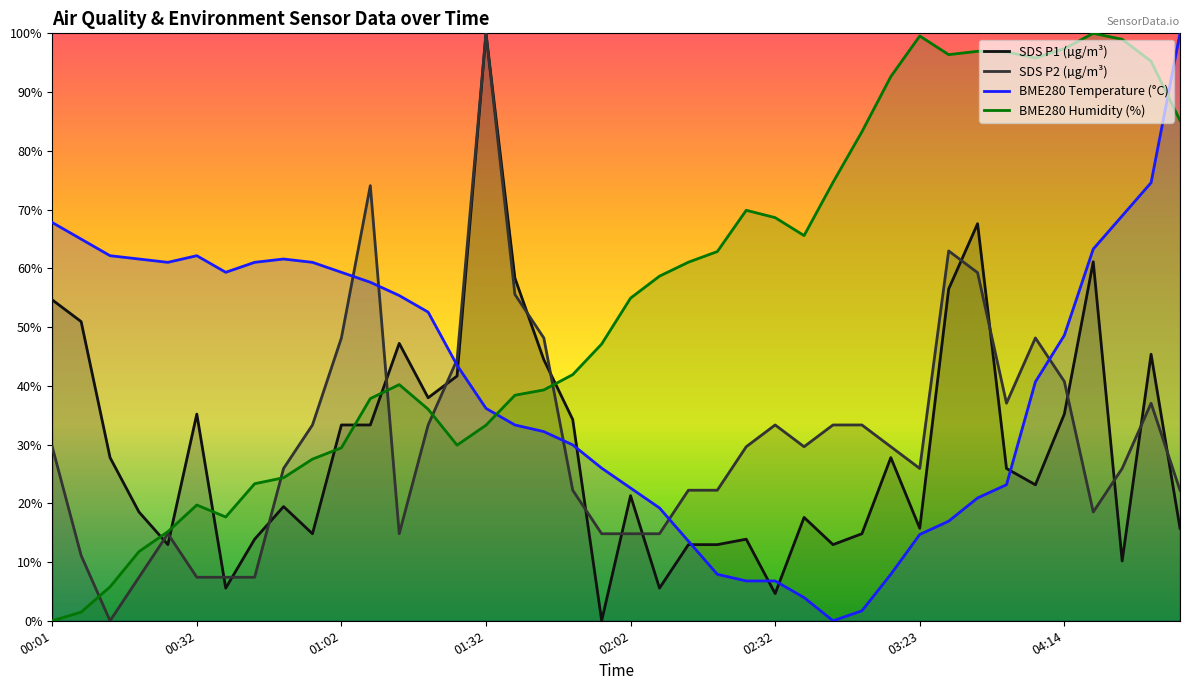

Which series has the largest range (max minus min)?

SDS P1 (µg/m³)